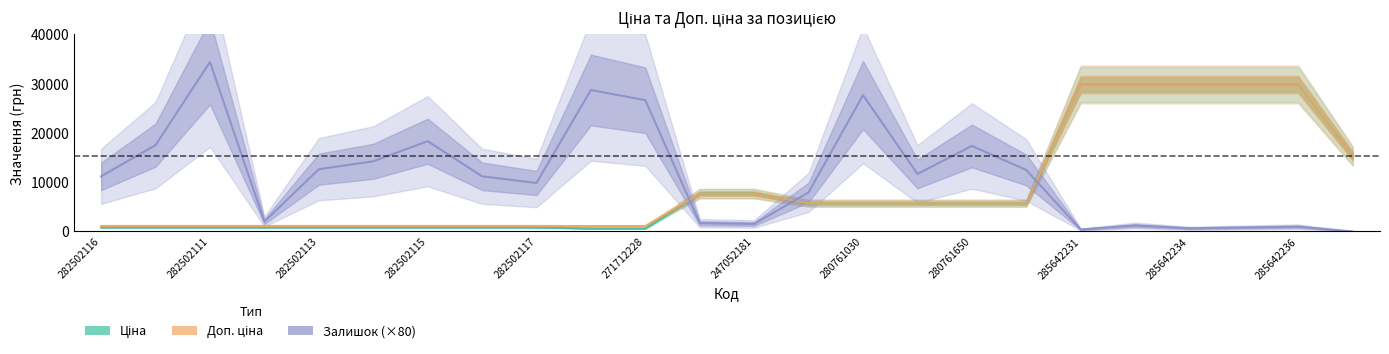

How many data points in Доп. ціна are above 5736?

13